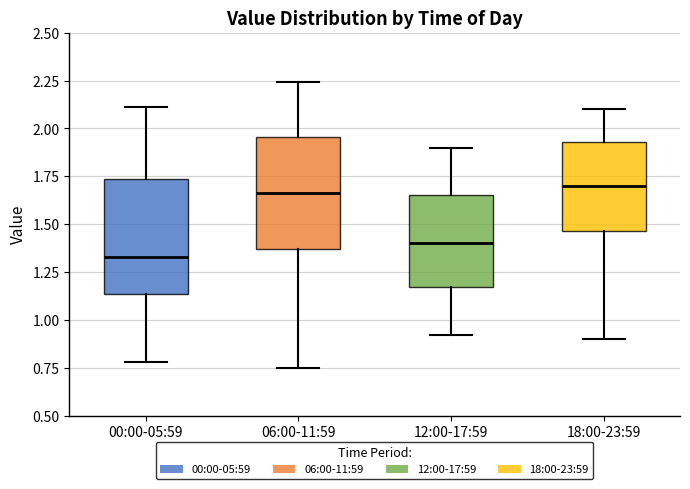

Reading left to right, read every box against the y-axis: the position of its median line, the range the box covers, and the ends of its whiskers. The values are not printed on the chart, so give them approximately, as read against the axis.

00:00-05:59: median 1.35, box 1.15 to 1.75, whiskers 0.80 to 2.10
06:00-11:59: median 1.65, box 1.35 to 1.95, whiskers 0.75 to 2.25
12:00-17:59: median 1.40, box 1.15 to 1.65, whiskers 0.90 to 1.90
18:00-23:59: median 1.70, box 1.45 to 1.95, whiskers 0.90 to 2.10